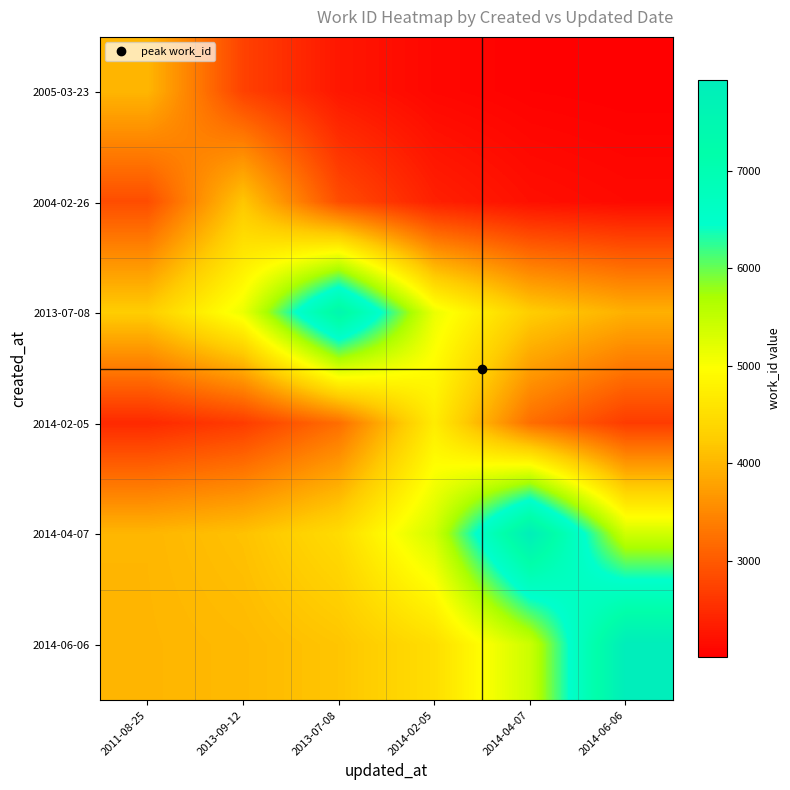

Which series changed the most between 2011-08-25 and 2014-02-05?

2014-02-05